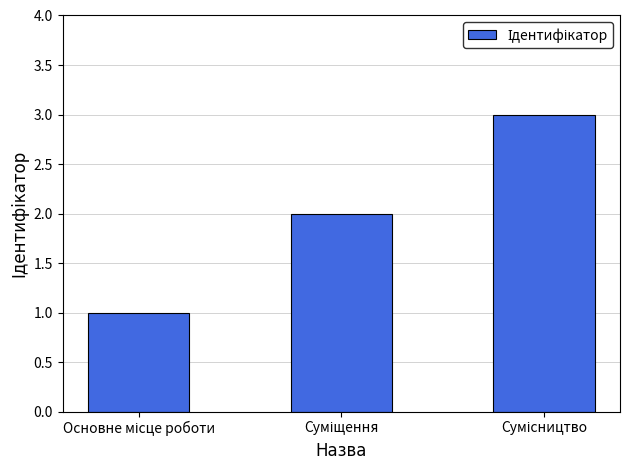

What is the maximum value shown in the chart?

3